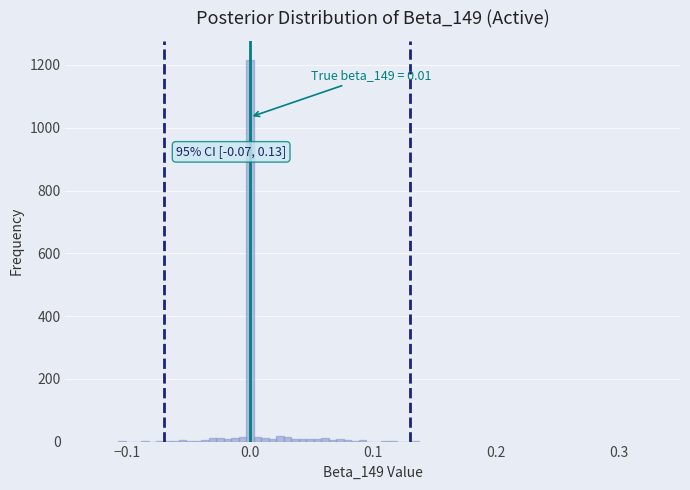

Read against the x-axis, roughly where is the centre of the tallest bar?

0.00